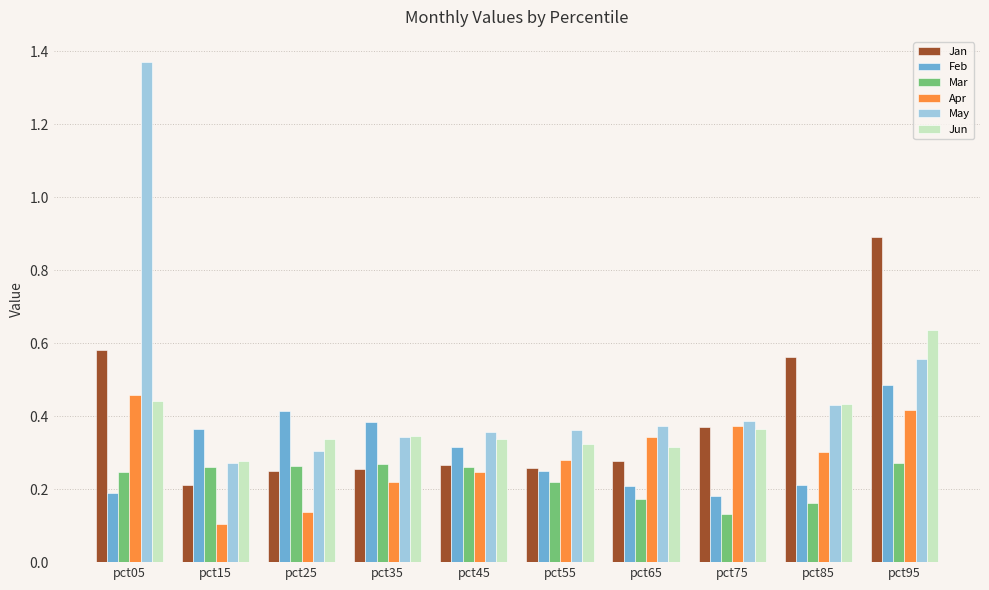

Is it true that Jan equals 0.3 at pct55?

True